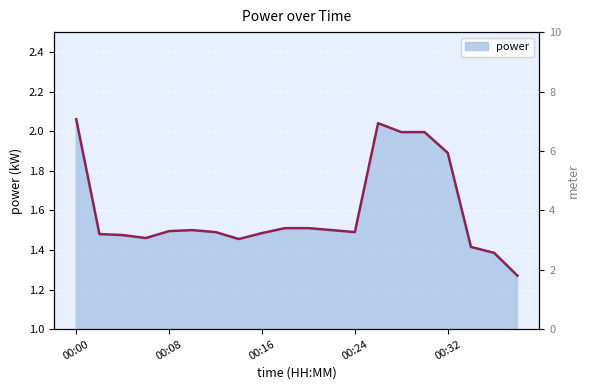

What is the difference between the maximum and minimum values in the power_line series?

0.8